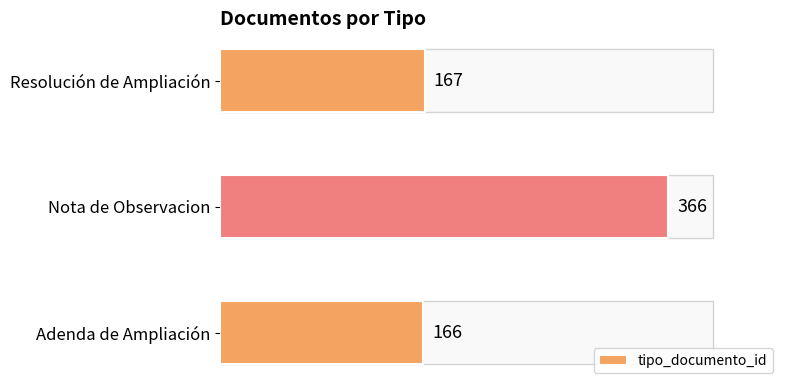

What is the average value?

233